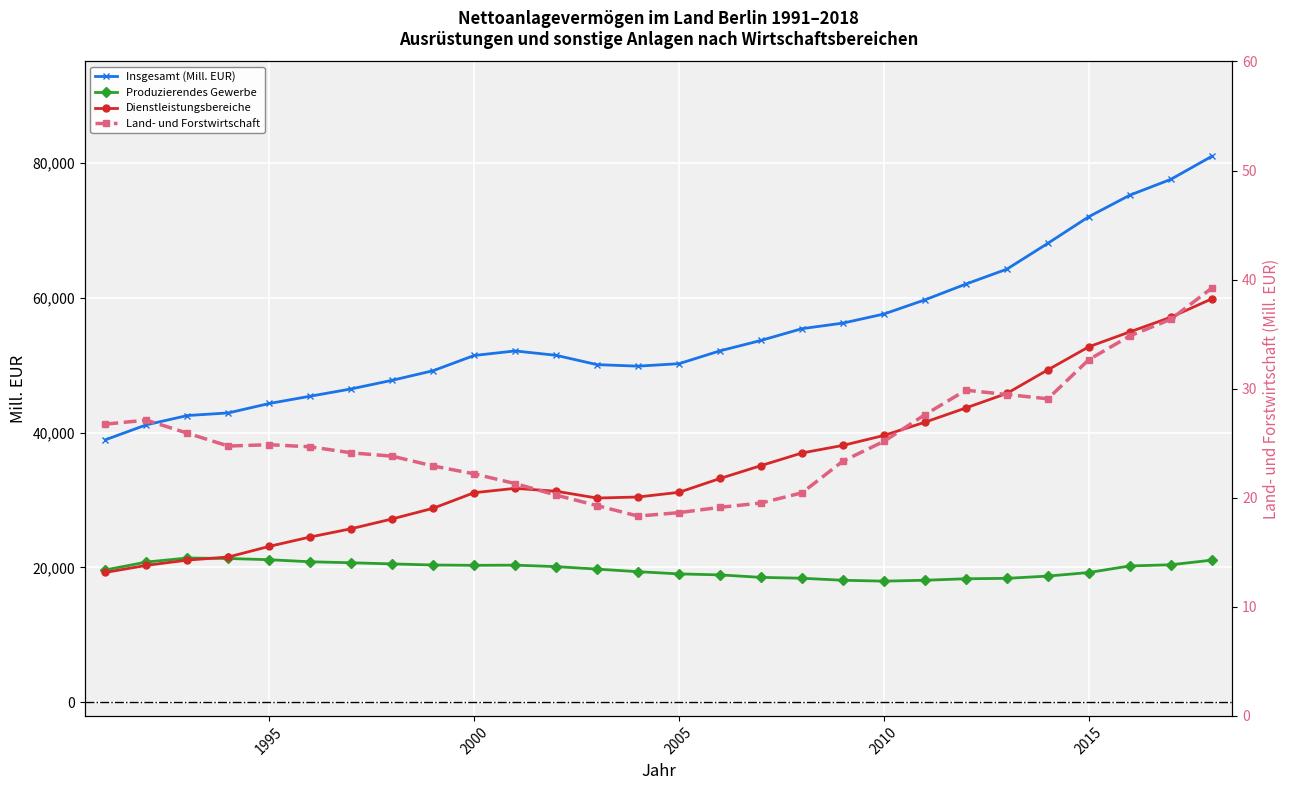

What is the maximum value shown in the chart?

80935.9